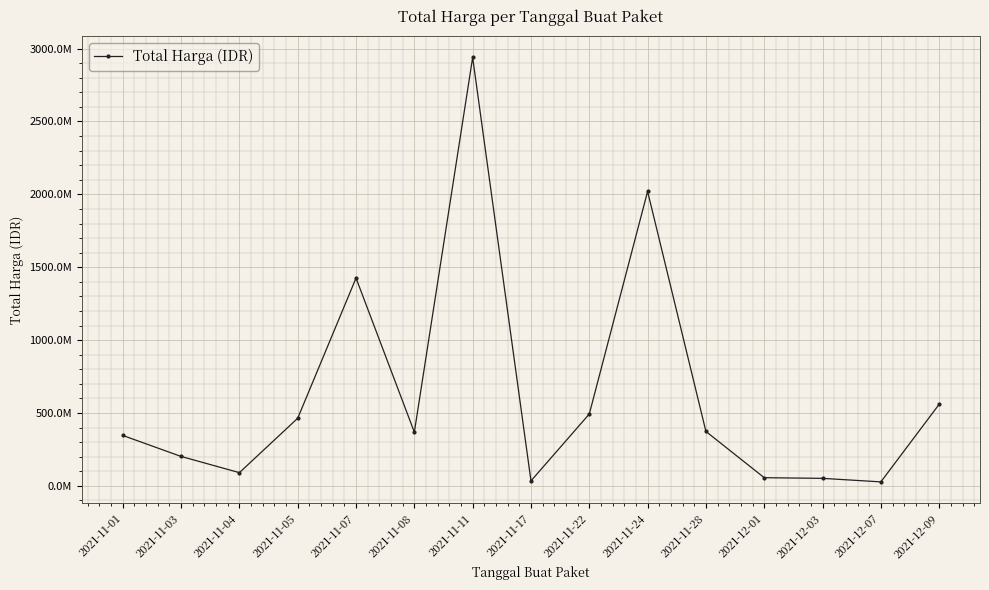

List the labels in order of value, smallest first.

2021-12-07, 2021-11-17, 2021-12-03, 2021-12-01, 2021-11-04, 2021-11-03, 2021-11-01, 2021-11-08, 2021-11-28, 2021-11-05, 2021-11-22, 2021-12-09, 2021-11-07, 2021-11-24, 2021-11-11